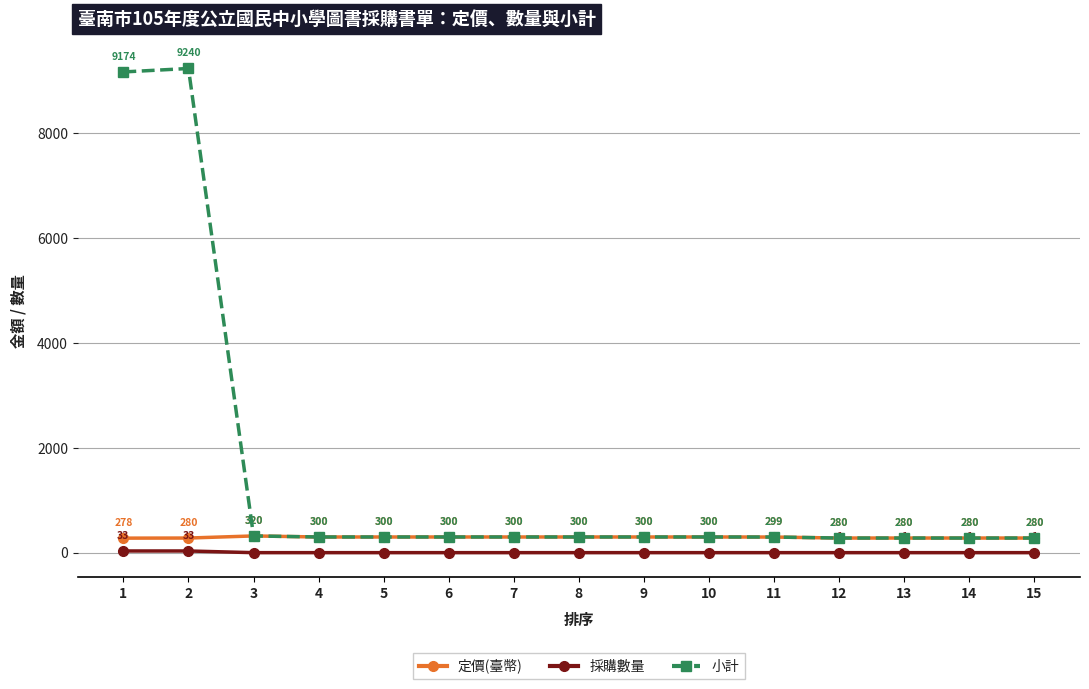

What is the maximum value shown in the chart?

9240